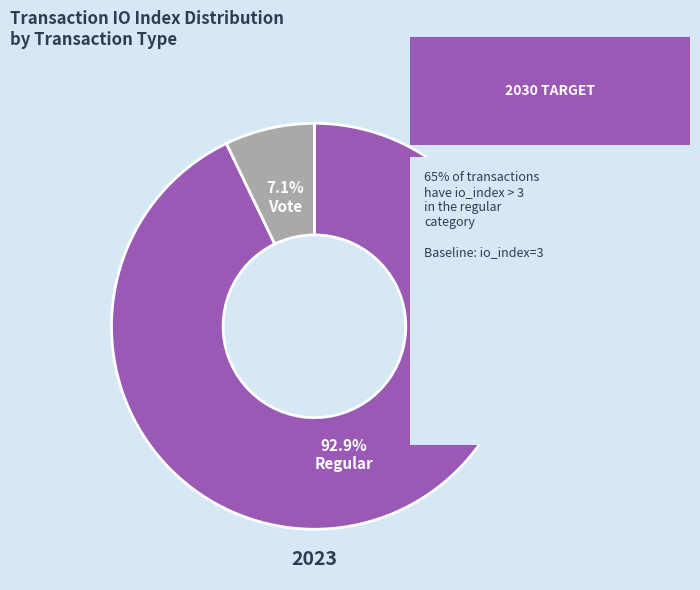

Rank the categories by value from lowest to highest.

Vote, Regular